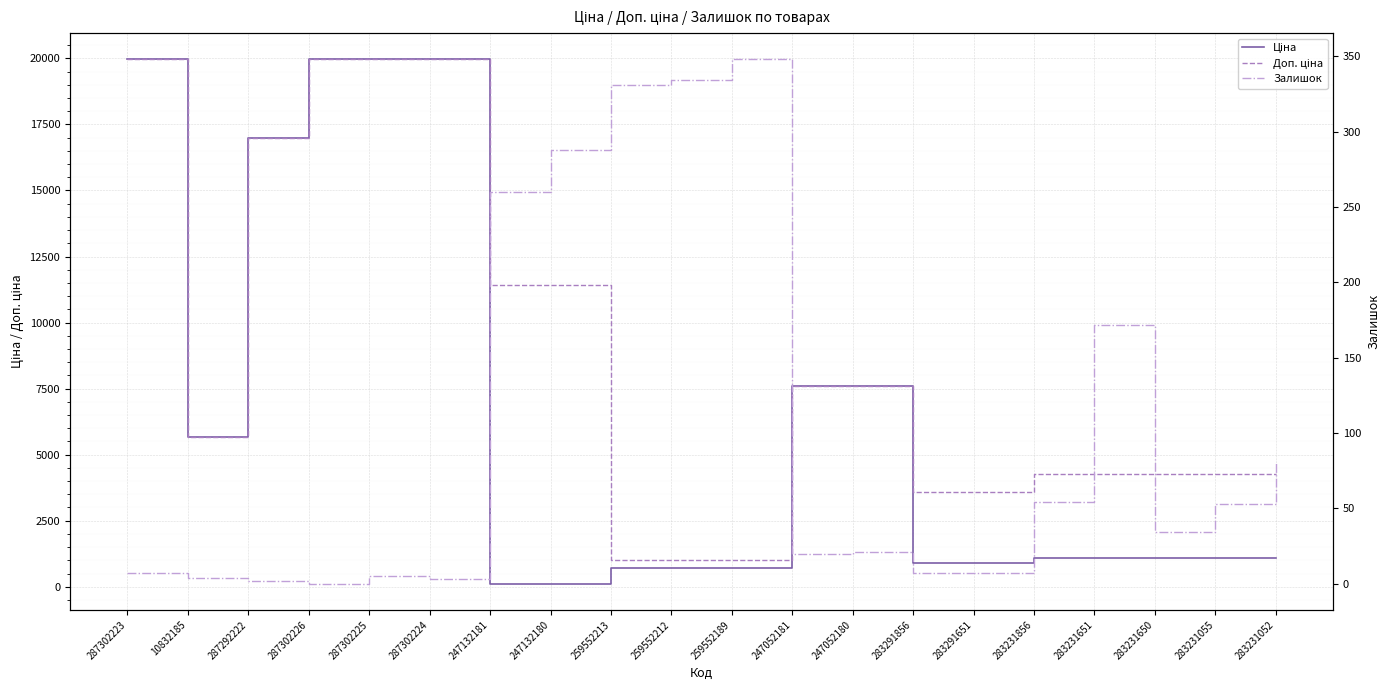

List the series in order of their overall mean, lowest first.

Залишок, Ціна, Доп. ціна